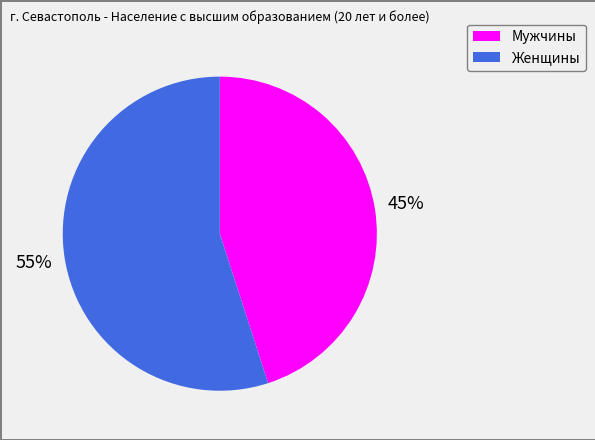

Which slice is the largest?

Женщины